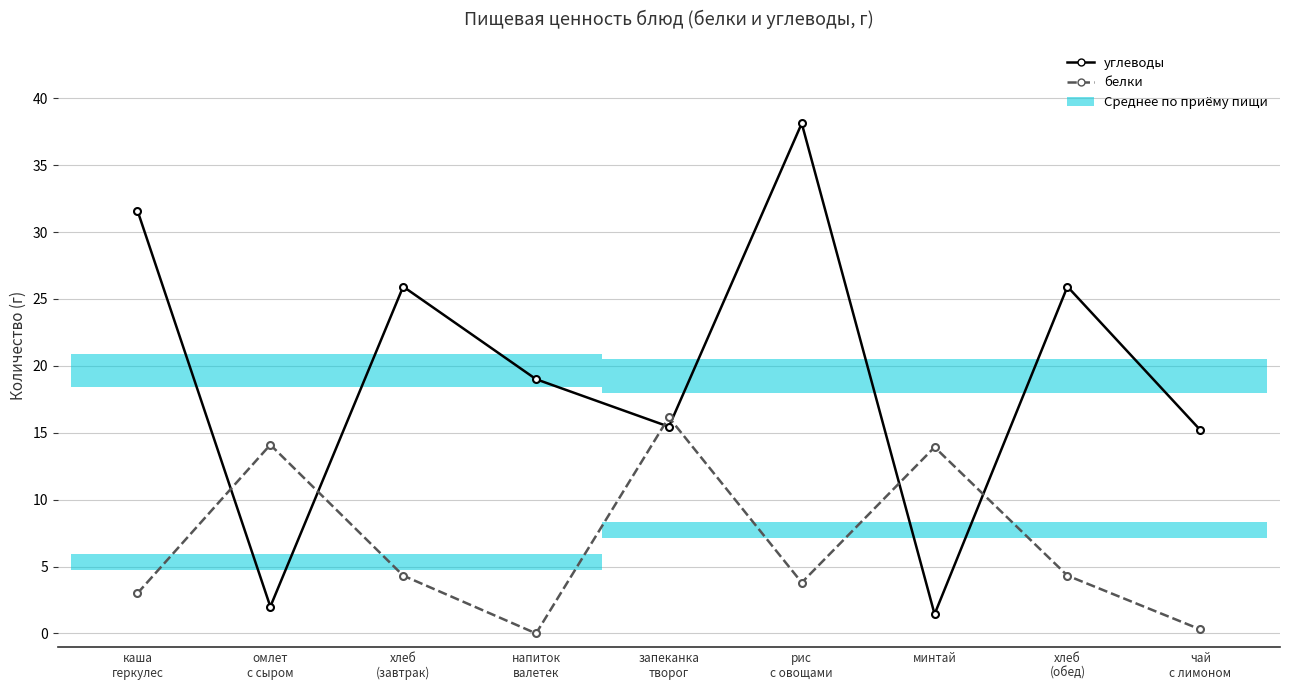

What is the difference between the second highest and second lowest values in the углеводы series?

29.6